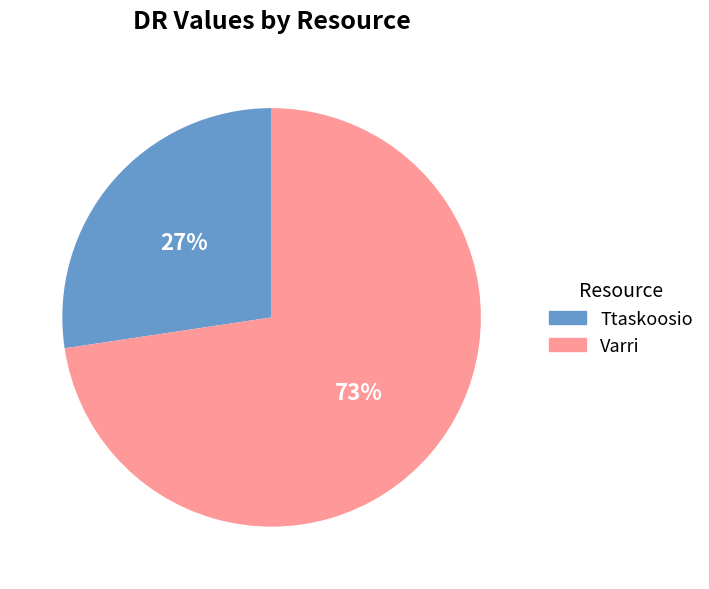

To the nearest percent, what percentage of the pie is Ttaskoosio?

27%